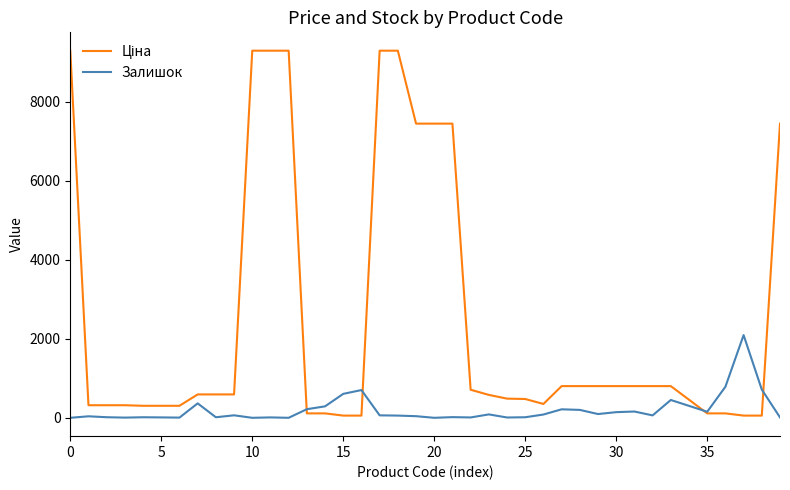

What is the maximum value shown in the chart?

9290.5